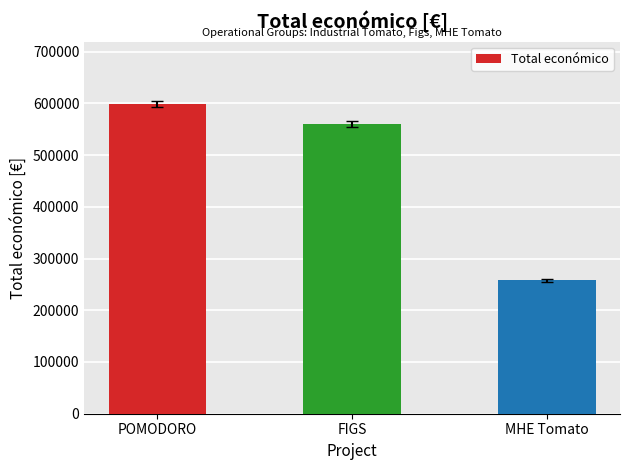

Count the values in the range 257770 to 599540.

3